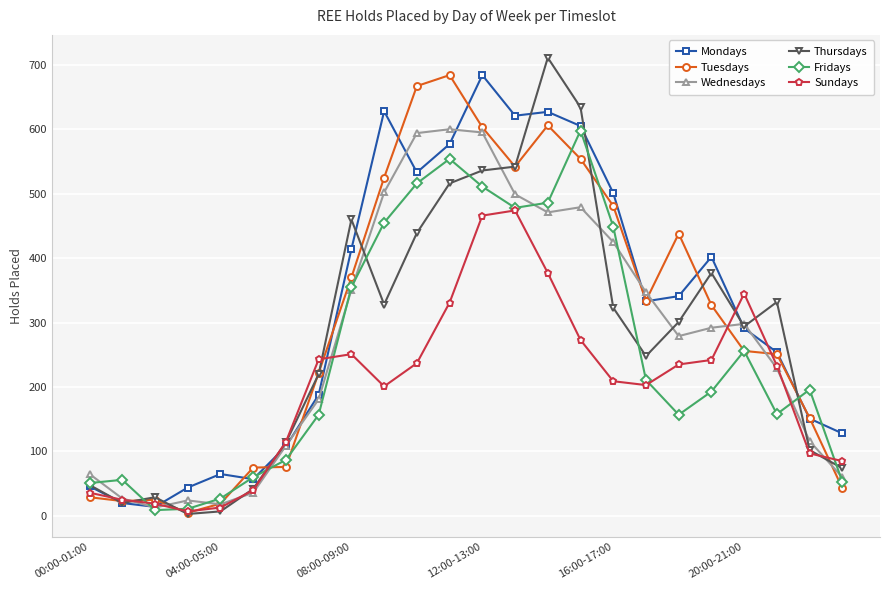

Which series has the largest total across all categories?

Mondays